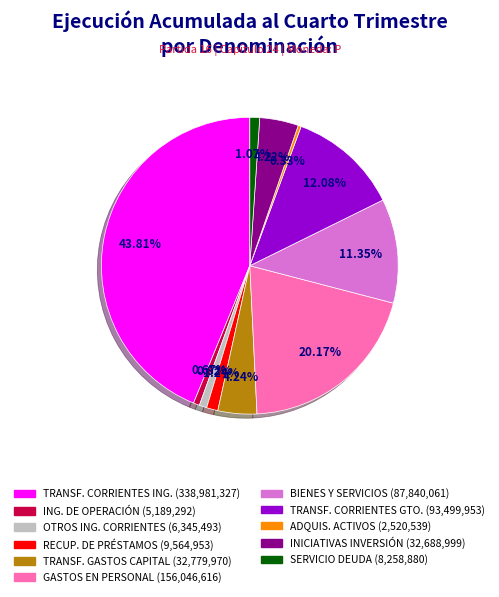

Does any single category account for the majority?

No